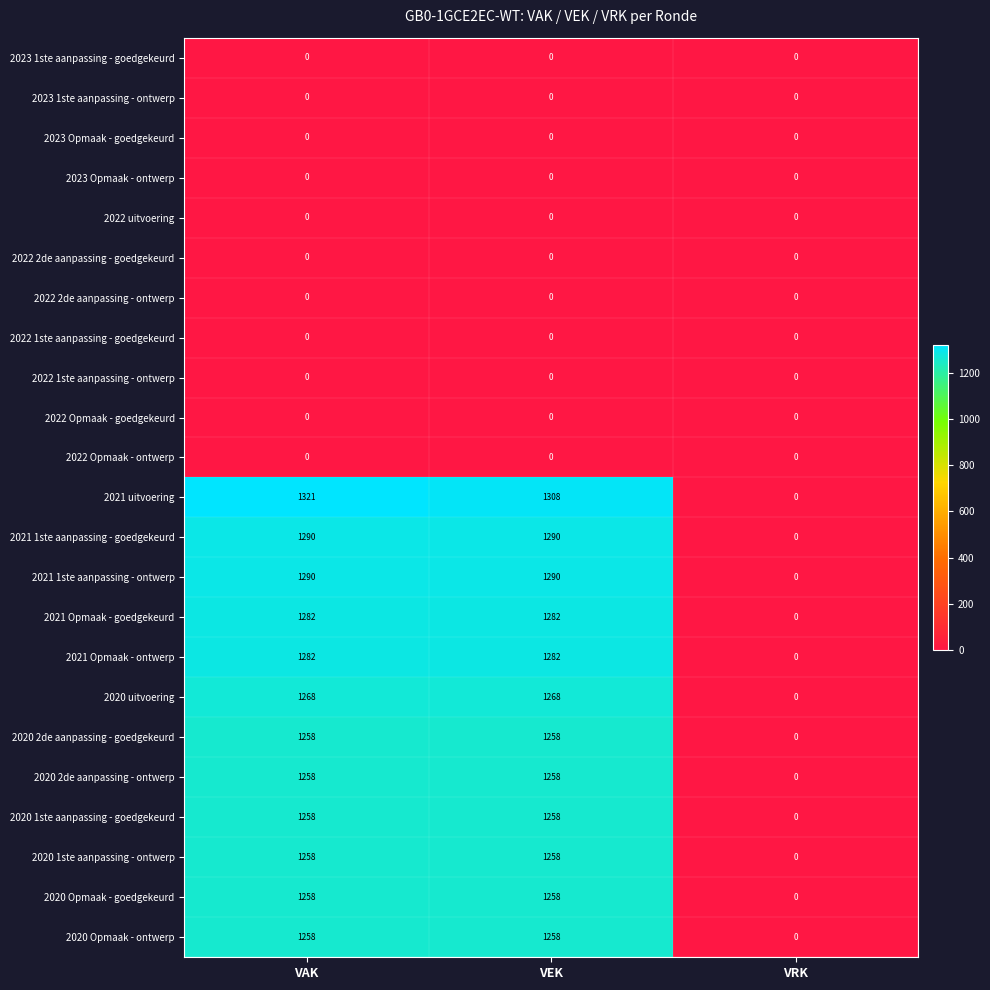

At which category is the sum across all series the highest?

VAK